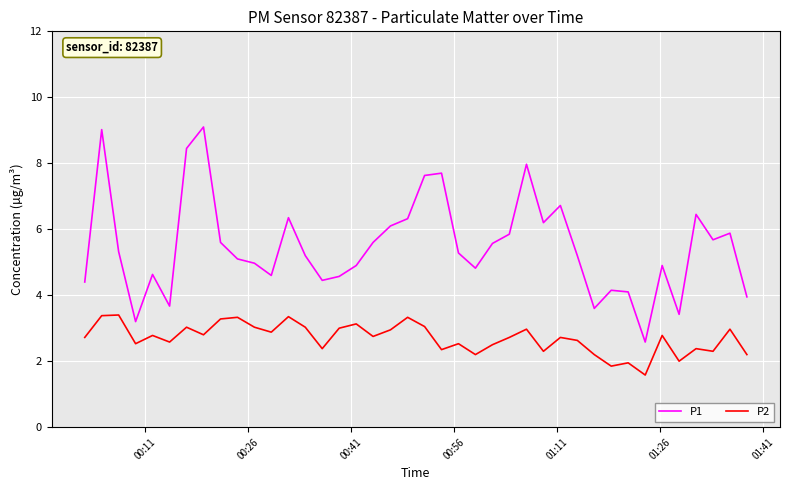

List the series in order of their overall mean, lowest first.

P2, P1